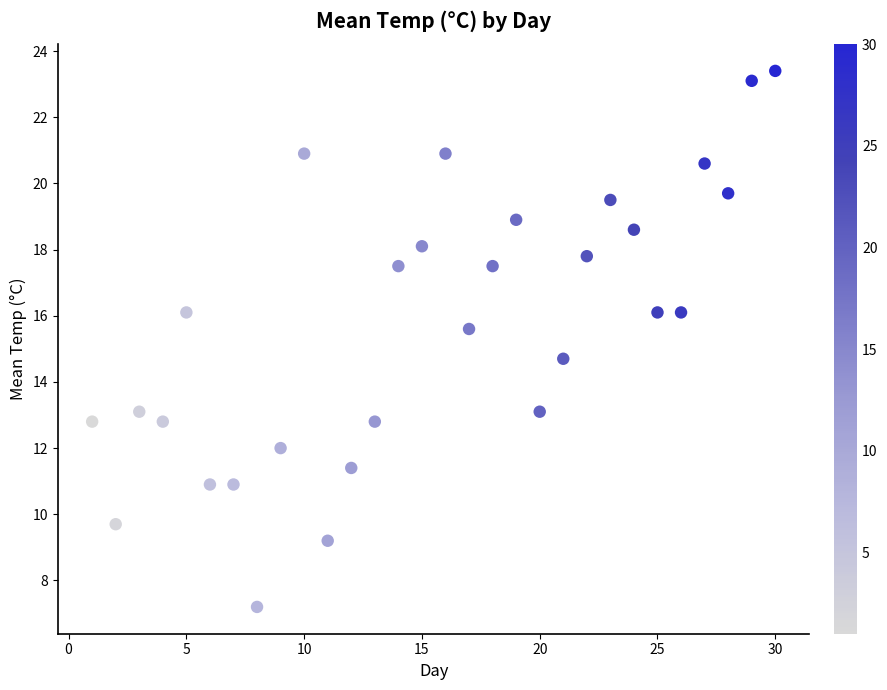

What is the range of X values (max minus min)?

29.0